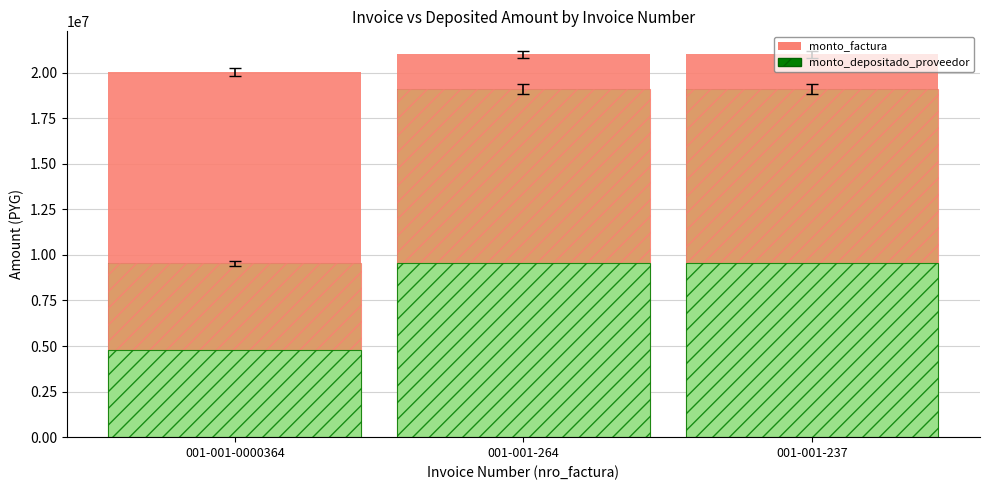

Is it true that monto_depositado_proveedor equals 19090909 at 001-001-264?

True